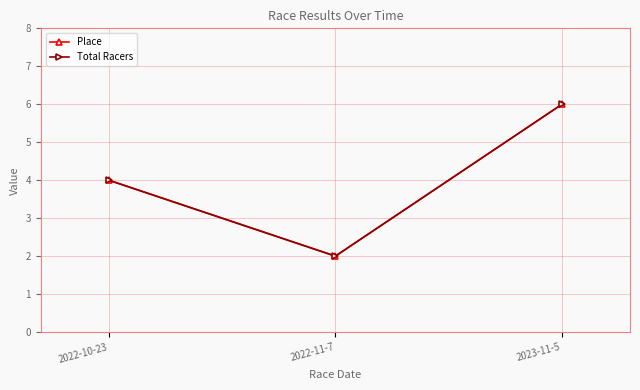

Does the chart have visible grid lines?

Yes